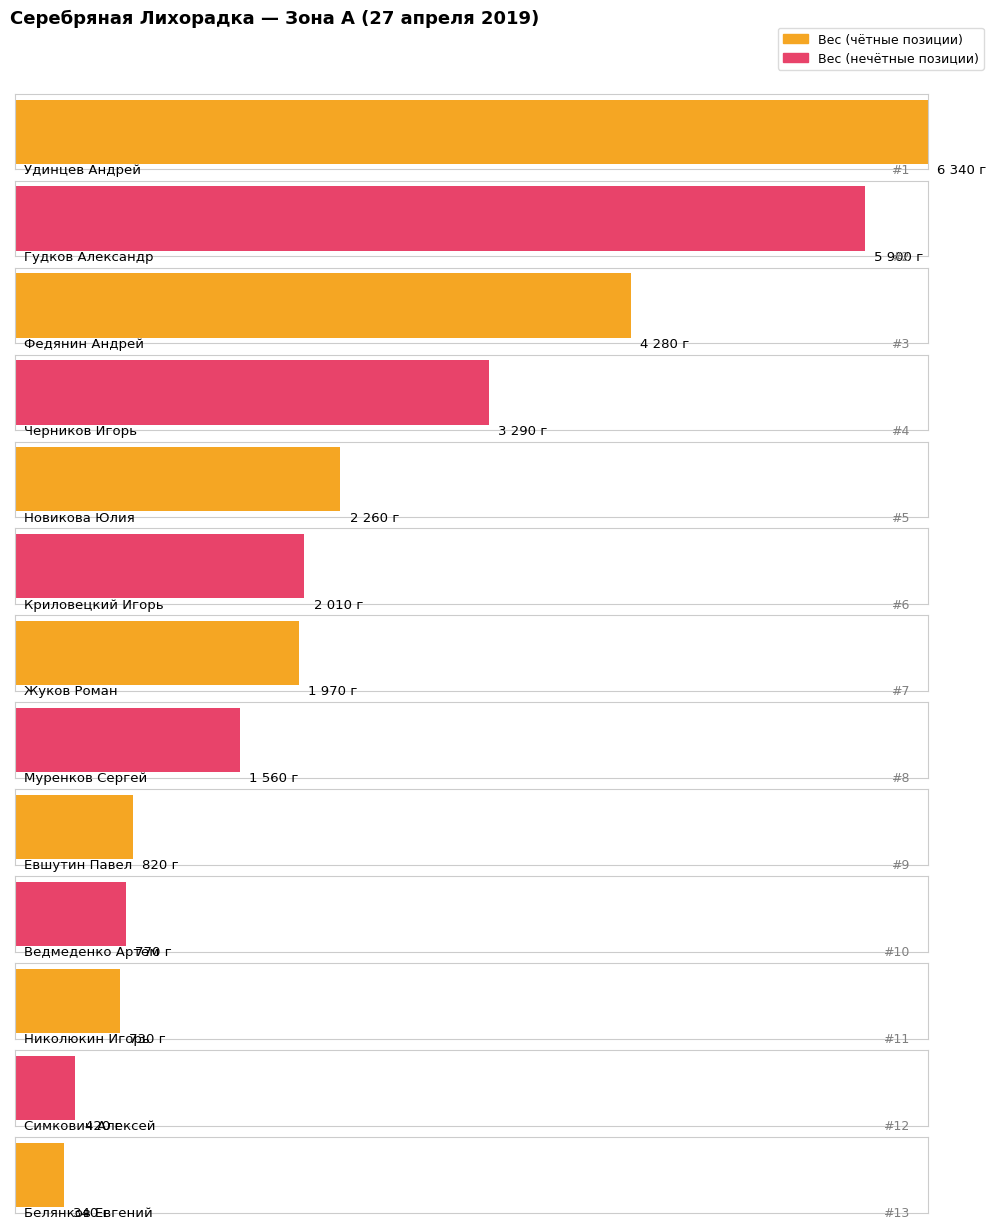

What is the sum of the Место values at Ведмеденко Артем and Черников Игорь?

14